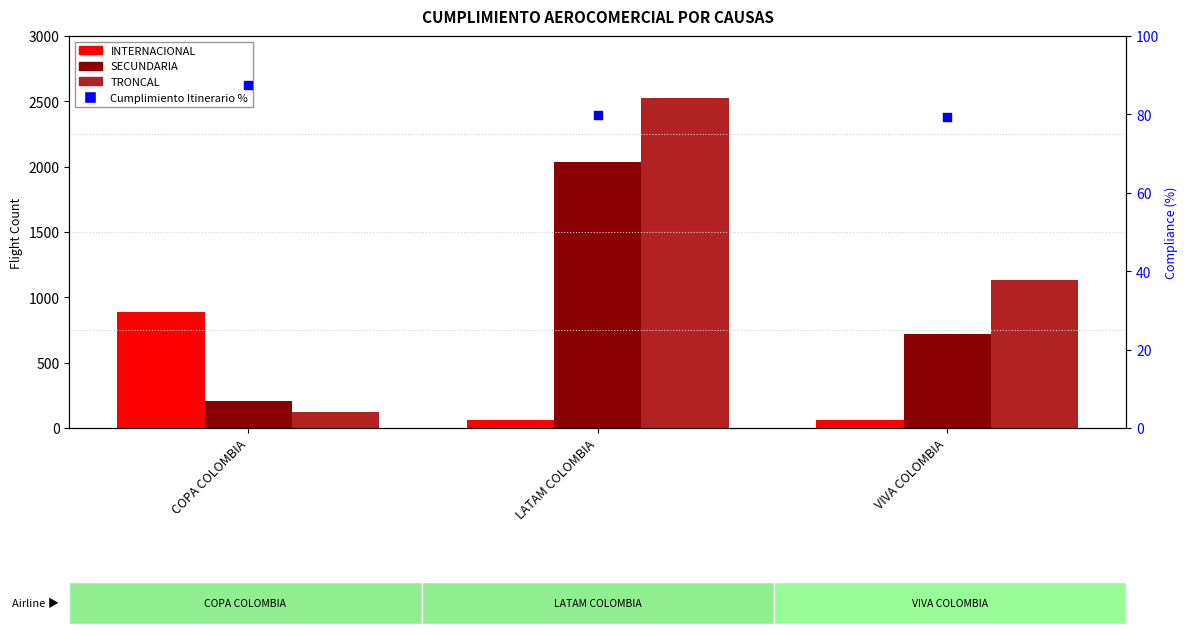

At which category is the sum across all series the highest?

LATAM COLOMBIA